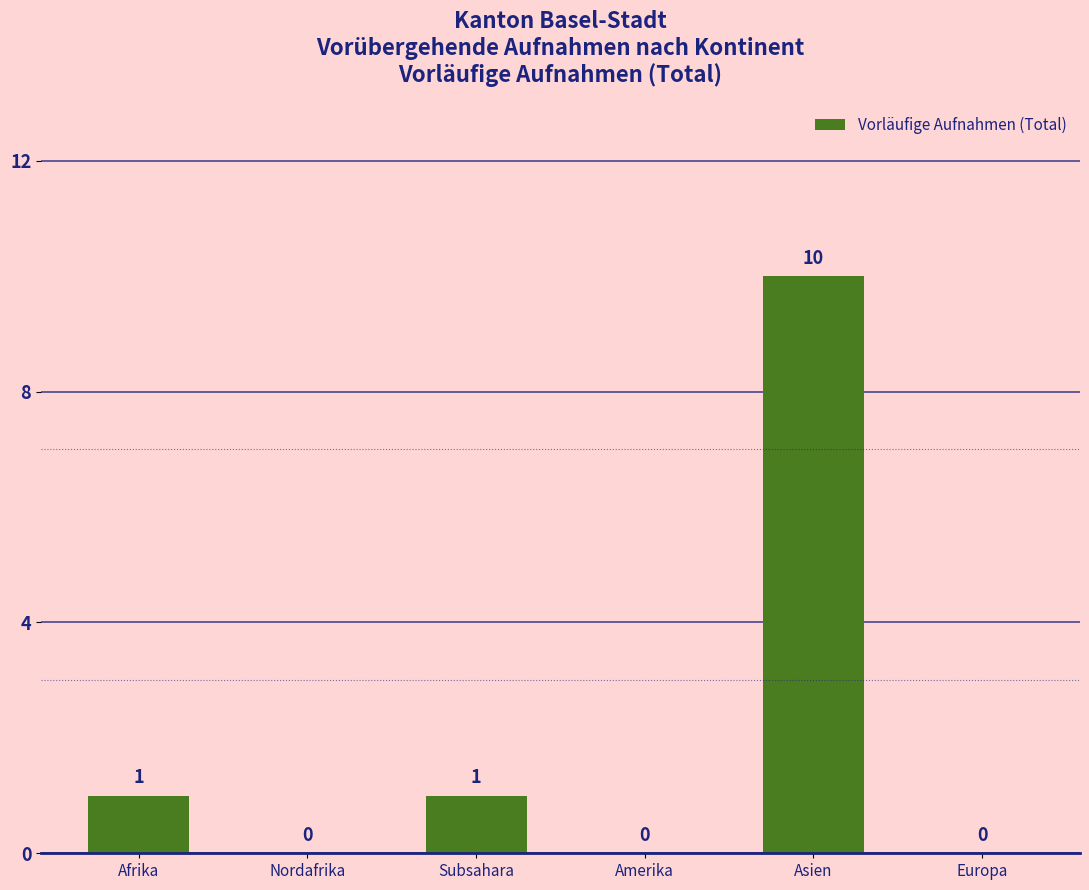

Between Subsahara and Nordafrika, which is larger?

Subsahara